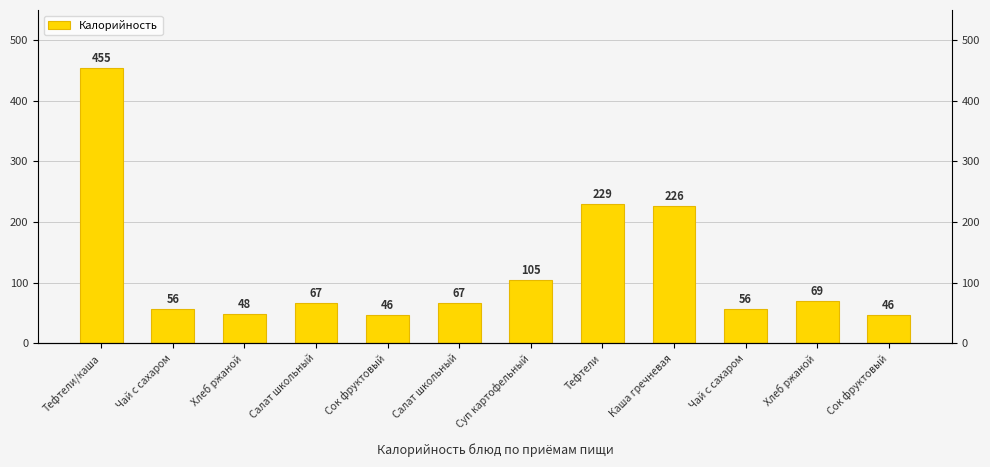

List the labels in order of value, largest first.

Тефтели/каша, Тефтели, Каша гречневая, Суп картофельный, Хлеб ржаной, Салат школьный, Салат школьный, Чай с сахаром, Чай с сахаром, Хлеб ржаной, Сок фруктовый, Сок фруктовый